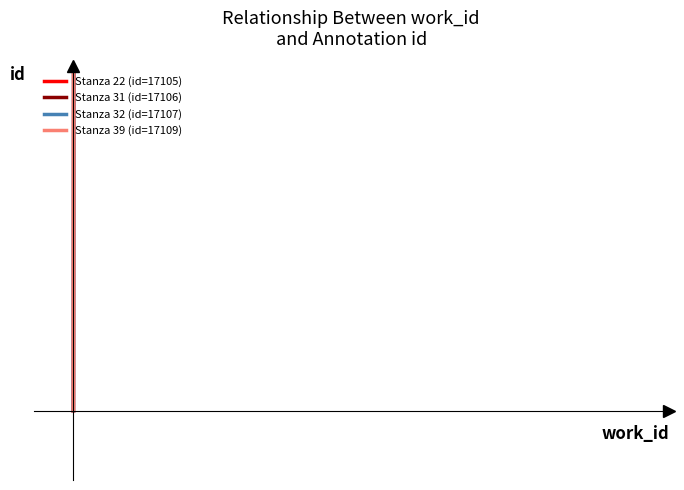

The value of Stanza 31 (id=17106) at 1 is 2834.9. True or false?

False